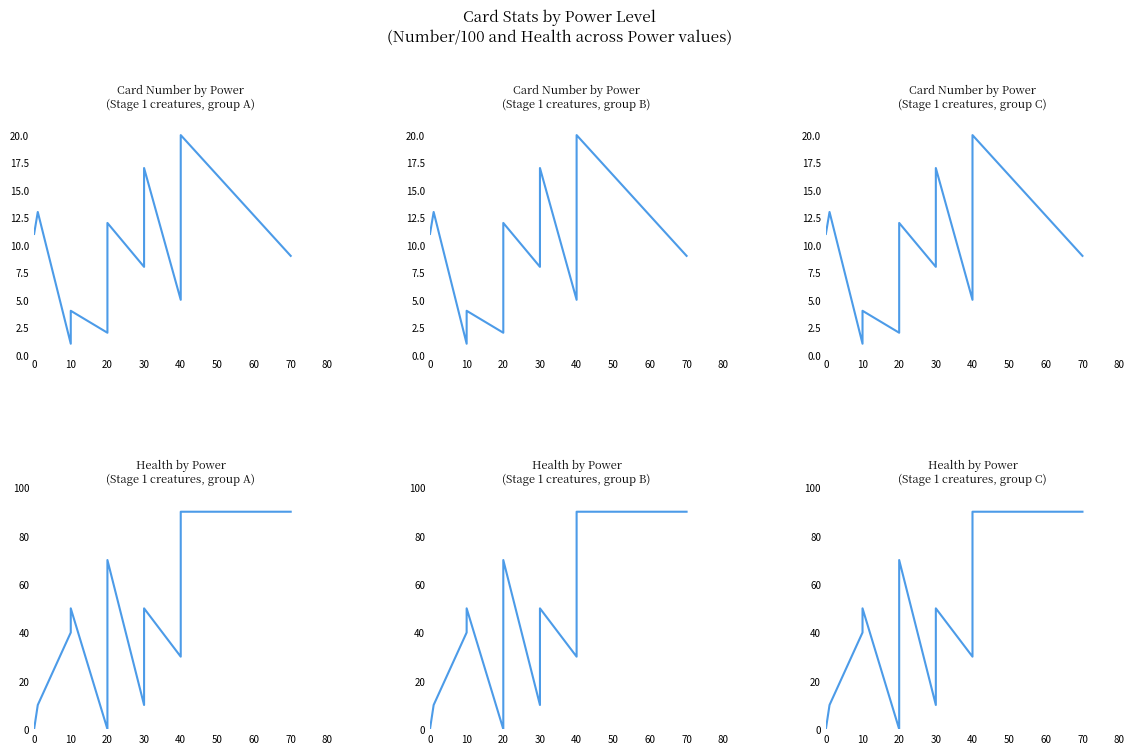

What is the difference between the maximum and minimum values in the Number/100 series?

19